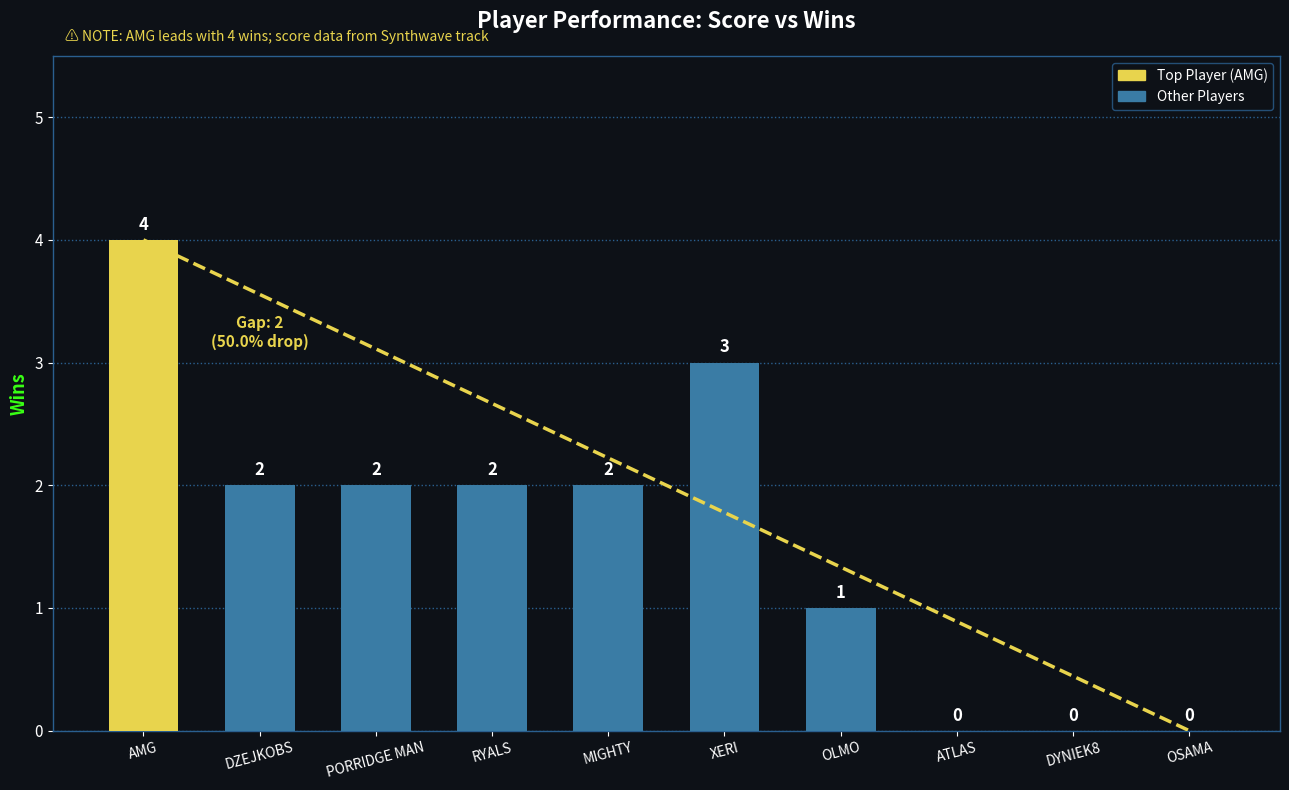

Is it true that the value at DZEJKOBS is 1?

False